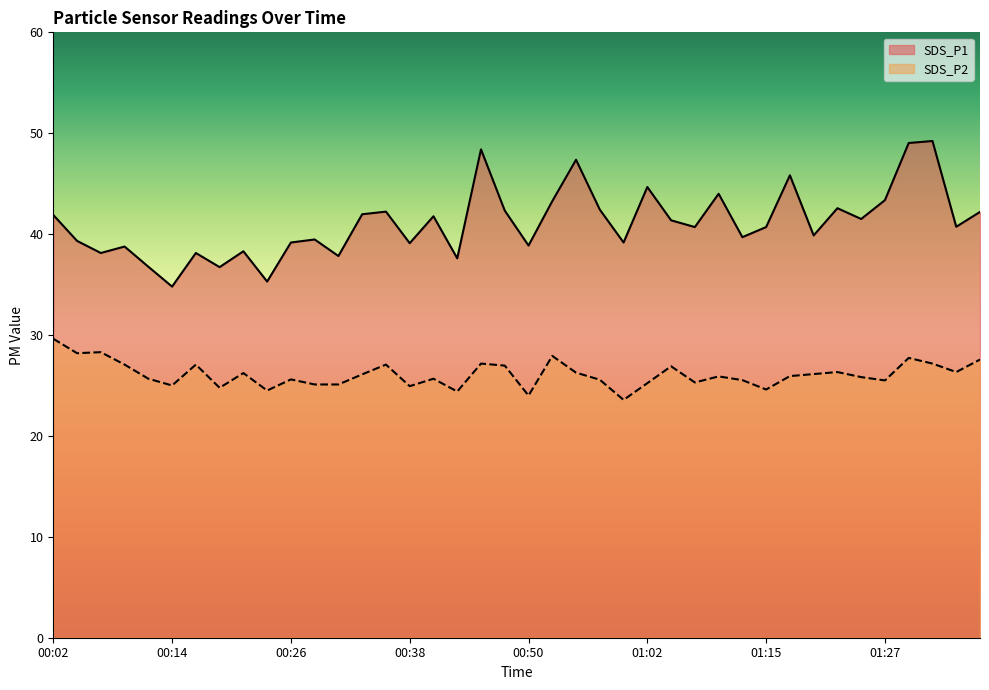

Reading left to right, what are all the values shown in this chart?

SDS_P1: 00:02=41.9	00:04=39.3	00:06=38.1	00:09=38.8	00:11=36.8	00:14=34.8	00:16=38.1	00:18=36.7	00:21=38.3	00:23=35.3	00:26=39.2	00:28=39.5	00:31=37.8	00:33=42.0	00:36=42.2	00:38=39.1	00:40=41.8	00:43=37.6	00:45=48.4	00:48=42.3	00:50=38.9	00:53=43.3	00:55=47.4	00:57=42.4	01:00=39.2	01:02=44.7	01:05=41.4	01:07=40.7	01:10=44.0	01:12=39.7	01:15=40.7	01:17=45.8	01:19=39.9	01:22=42.6	01:24=41.5	01:27=43.4	01:29=49.0	01:32=49.2	01:34=40.7	01:36=42.2
SDS_P2: 00:02=29.6	00:04=28.2	00:06=28.3	00:09=27.1	00:11=25.7	00:14=25.0	00:16=27.1	00:18=24.8	00:21=26.2	00:23=24.5	00:26=25.6	00:28=25.1	00:31=25.1	00:33=26.1	00:36=27.1	00:38=24.9	00:40=25.7	00:43=24.4	00:45=27.2	00:48=27.0	00:50=24.0	00:53=27.9	00:55=26.3	00:57=25.6	01:00=23.6	01:02=25.2	01:05=26.9	01:07=25.3	01:10=25.9	01:12=25.5	01:15=24.6	01:17=25.9	01:19=26.1	01:22=26.3	01:24=25.8	01:27=25.5	01:29=27.7	01:32=27.2	01:34=26.3	01:36=27.6